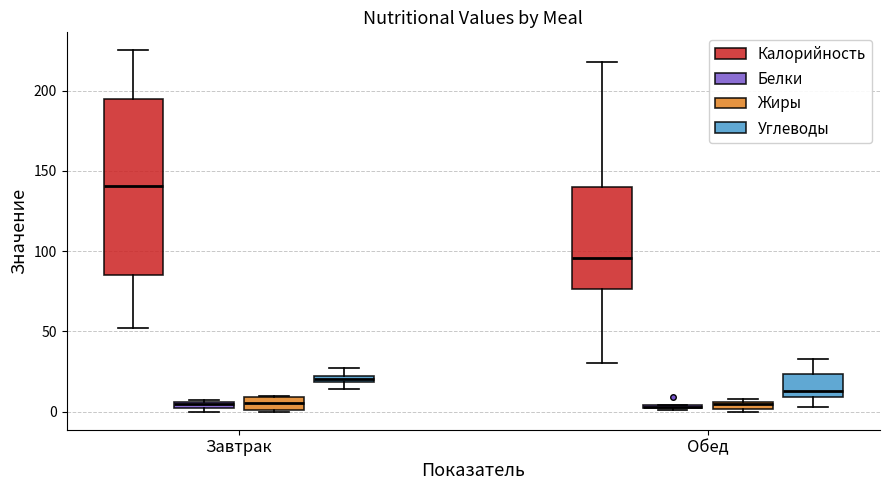

Where is the upper edge of the box for Обед (Жиры) on the y-axis? The values are not printed on the chart, so give them approximately, as read against the axis.

5